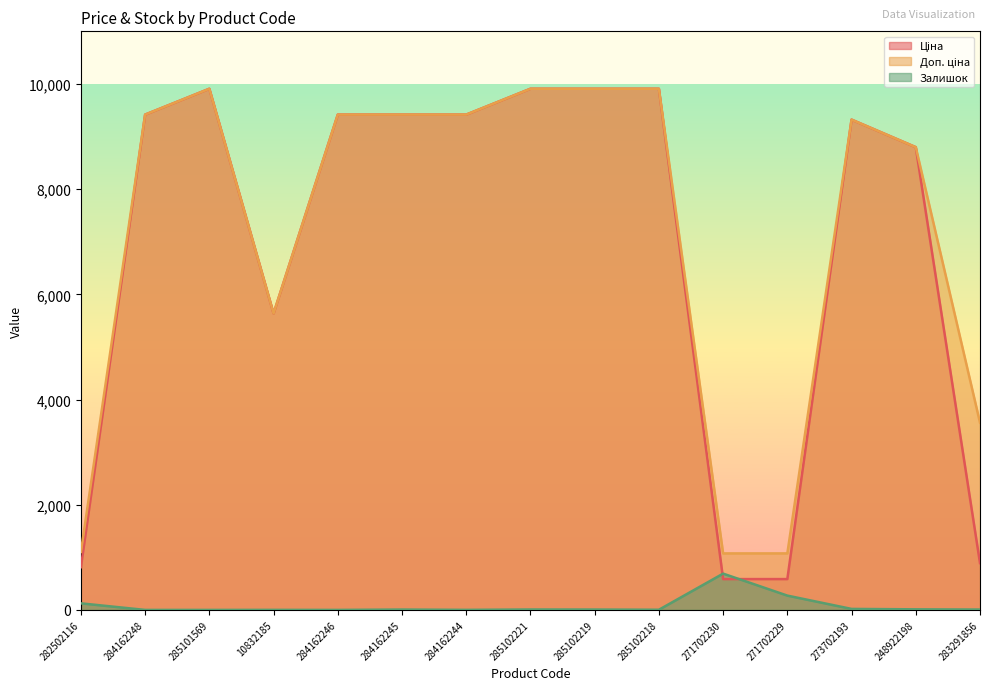

Which series has the largest total across all categories?

Доп. ціна